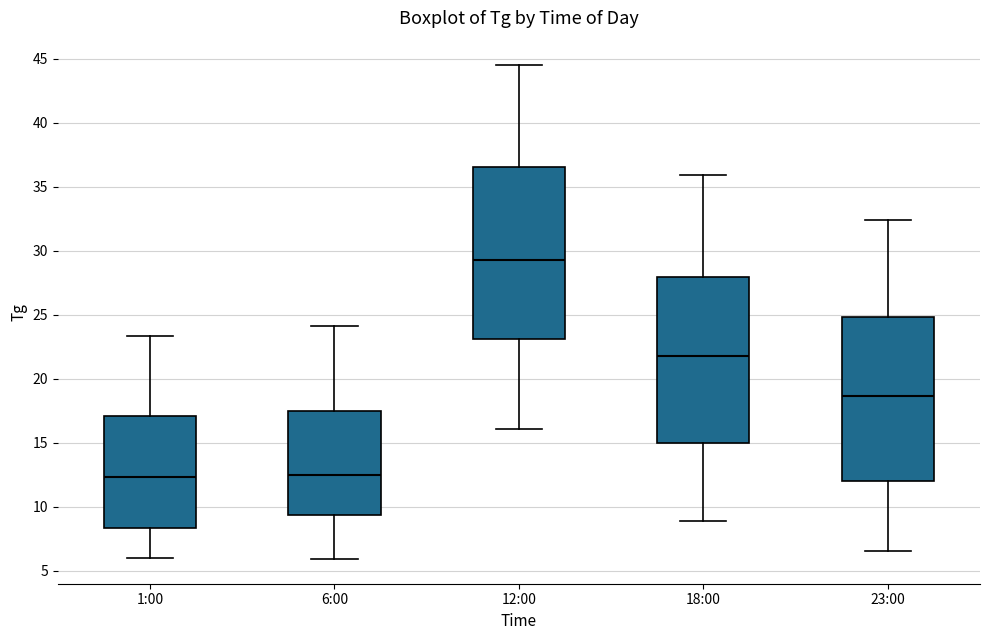

Where does the median line of the box for 12:00 sit on the y-axis? The values are not printed on the chart, so give them approximately, as read against the axis.

29.5